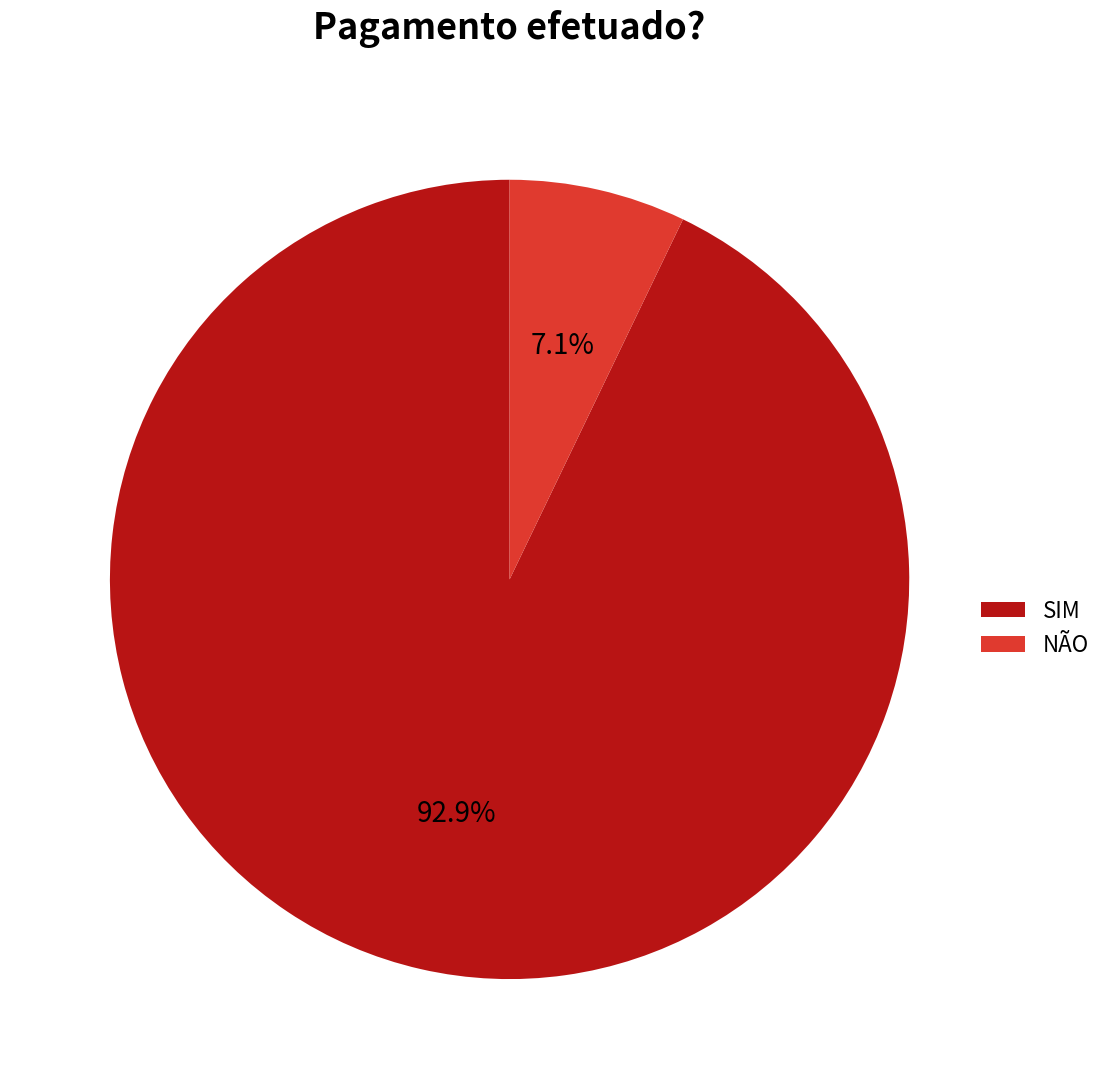

The SIM slice represents 93% of the pie. True or false?

True